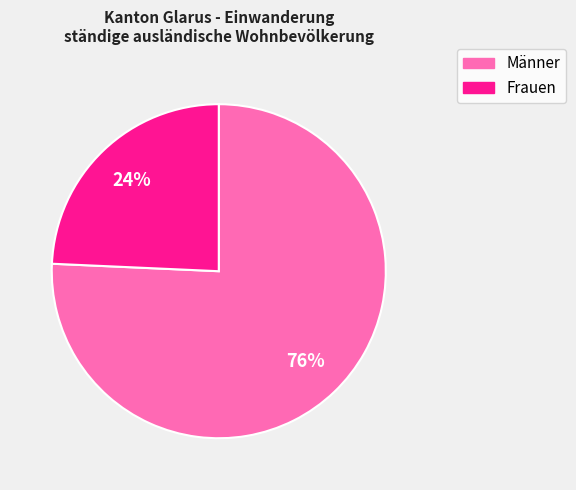

Which slice is the largest?

Männer